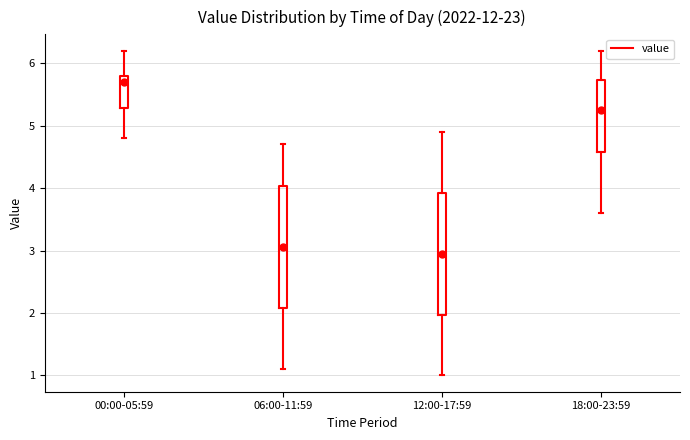

Where does the median line of the box for 18:00-23:59 sit on the y-axis? The values are not printed on the chart, so give them approximately, as read against the axis.

5.3